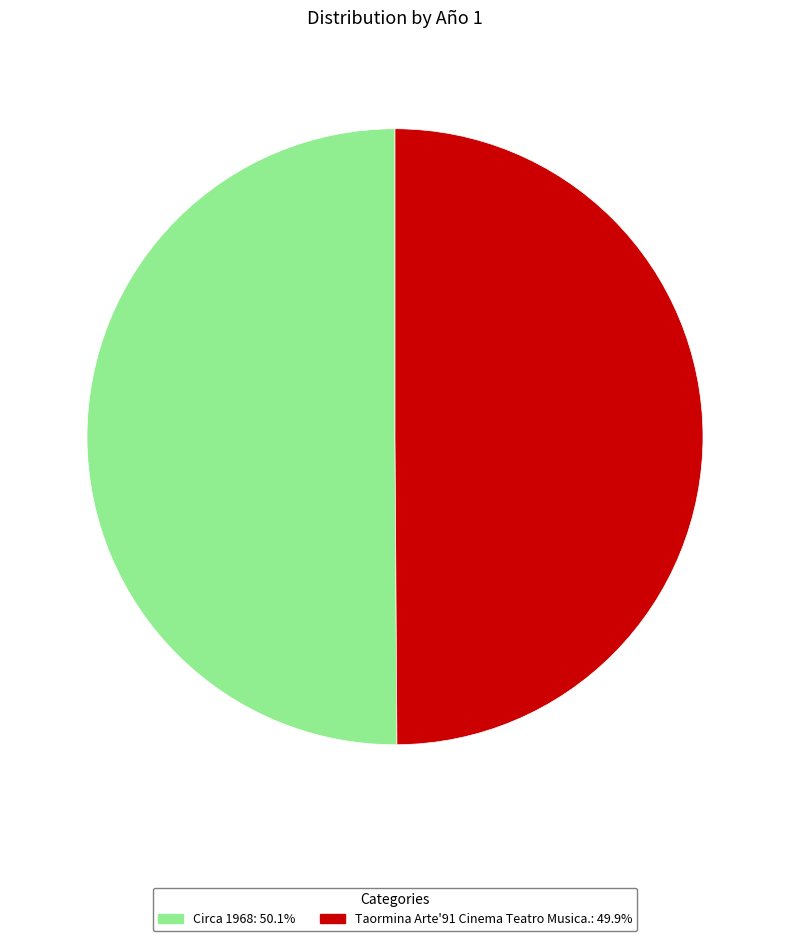

True or false: Circa 1968 accounts for 50% of the total.

True